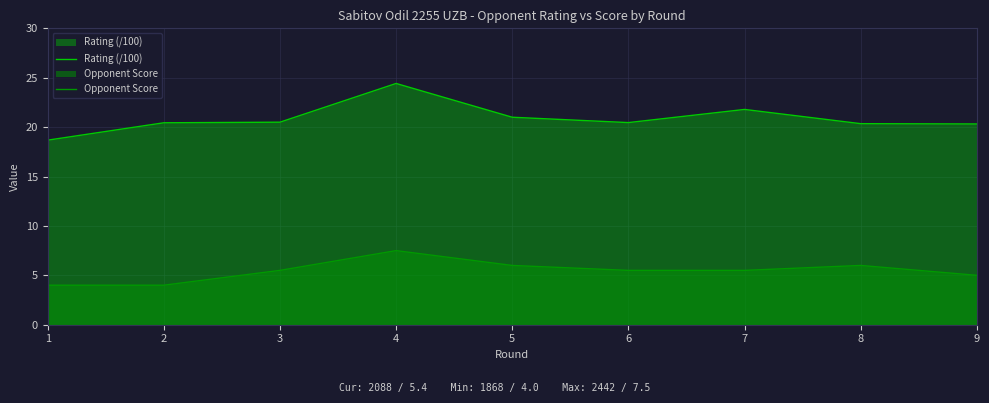

Is it true that Rating (/100) equals 20.5 at 3?

True